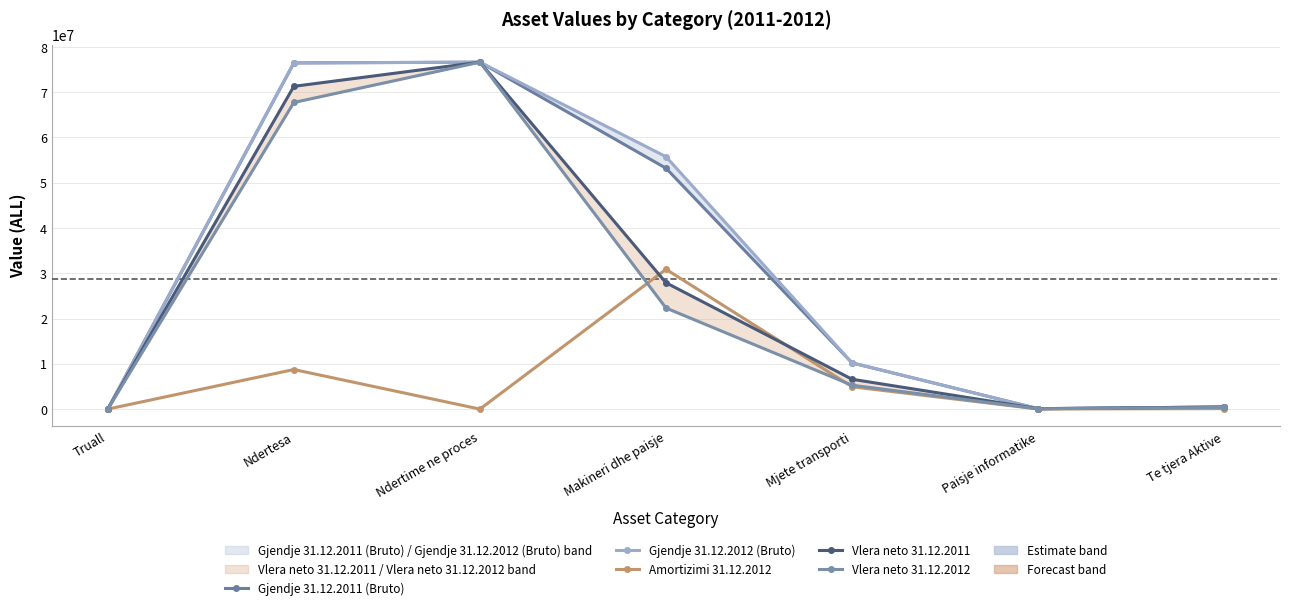

Reading right to left, what are all the values shown in this chart?

Gjendje 31.12.2011 (Bruto): 469000.0	89123.0	10204701.0	53210418.0	76635335.0	76473495.0	0.0
Gjendje 31.12.2012 (Bruto): 469000.0	89123.0	10204701.0	55757419.0	76635335.0	76473495.0	0.0
Amortizimi 31.12.2012: 107240.0	22280.8	4932316.2	30883718.8	0.0	8738809.4	0.0
Vlera neto 31.12.2011: 452200.0	89123.0	6590481.0	27908374.0	76635335.0	71299669.0	0.0
Vlera neto 31.12.2012: 361760.0	66842.2	5272384.8	22326699.2	76635335.0	67734685.5	0.0